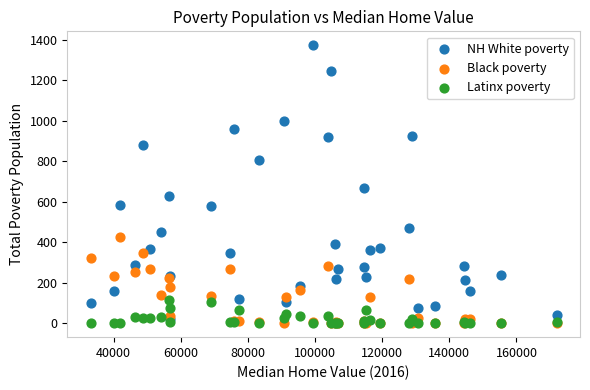

Across all series, what Y value is closest to 686?

666